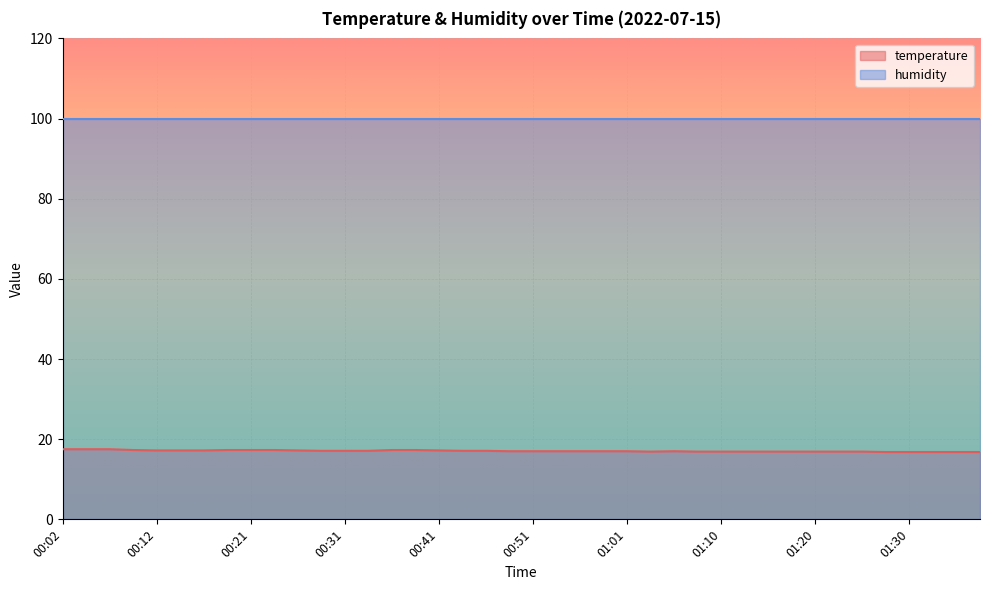

Rank the categories by value from lowest to highest.

01:28, 01:30, 01:32, 01:35, 01:37, 01:03, 01:08, 01:10, 01:13, 01:15, 01:18, 01:20, 01:23, 01:25, 00:48, 00:51, 00:53, 00:56, 00:58, 01:01, 01:05, 00:29, 00:31, 00:34, 00:43, 00:46, 00:12, 00:14, 00:17, 00:26, 00:41, 00:09, 00:19, 00:21, 00:24, 00:36, 00:38, 00:02, 00:04, 00:07